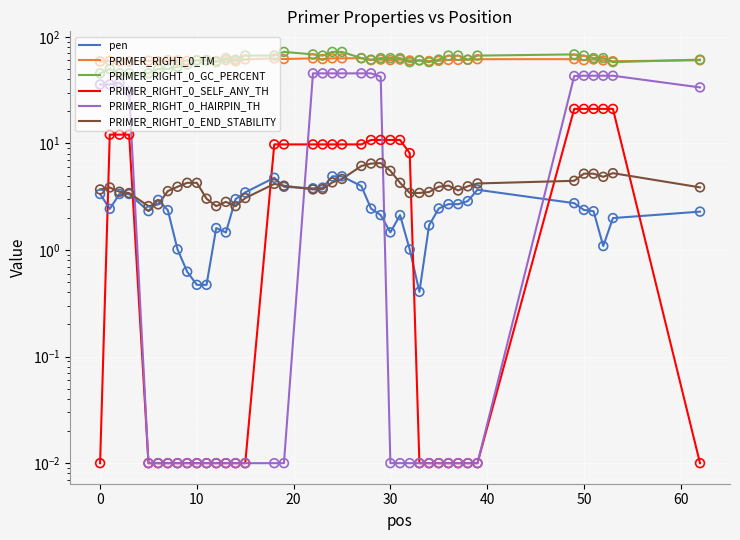

What are all the series names shown in the legend?

pen, PRIMER_RIGHT_0_TM, PRIMER_RIGHT_0_GC_PERCENT, PRIMER_RIGHT_0_SELF_ANY_TH, PRIMER_RIGHT_0_HAIRPIN_TH, PRIMER_RIGHT_0_END_STABILITY